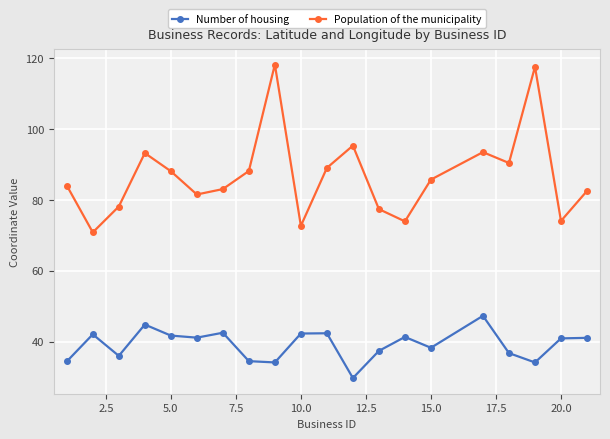

Rank the series by their maximum value, from highest to lowest.

Population of the municipality, Number of housing